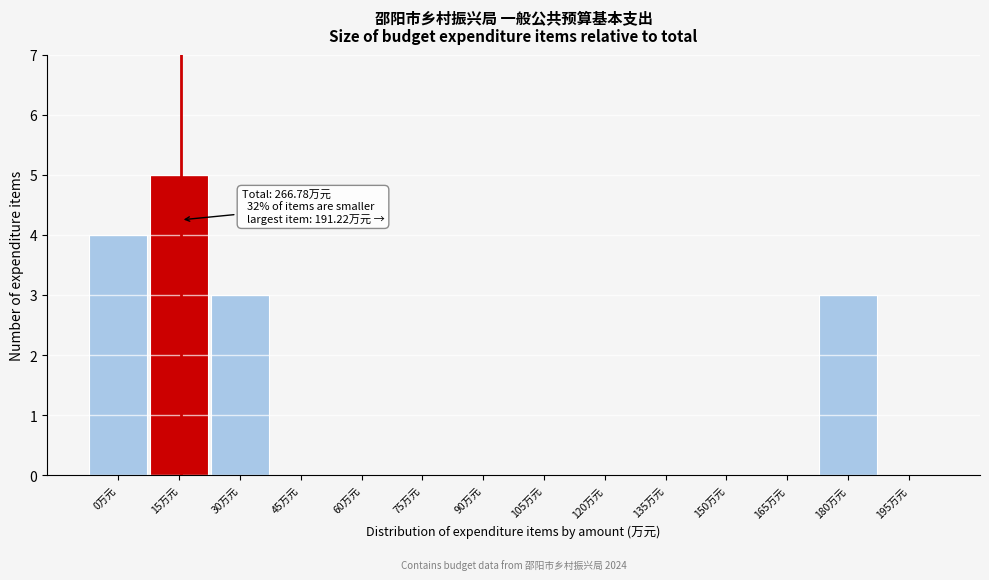

Reading right to left, extract all data points from this chart.

195万元=0	180万元=3	165万元=0	150万元=0	135万元=0	120万元=0	105万元=0	90万元=0	75万元=0	60万元=0	45万元=0	30万元=3	15万元=5	0万元=4